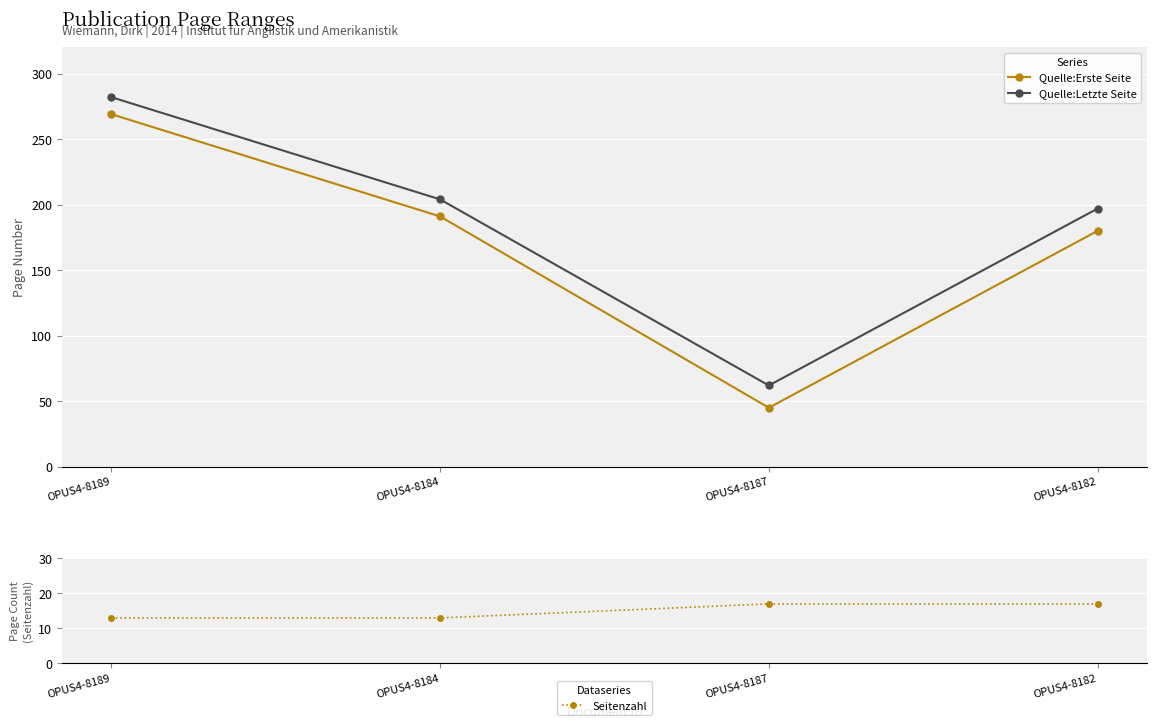

What is the label of the 4th point from the left?

OPUS4-8182